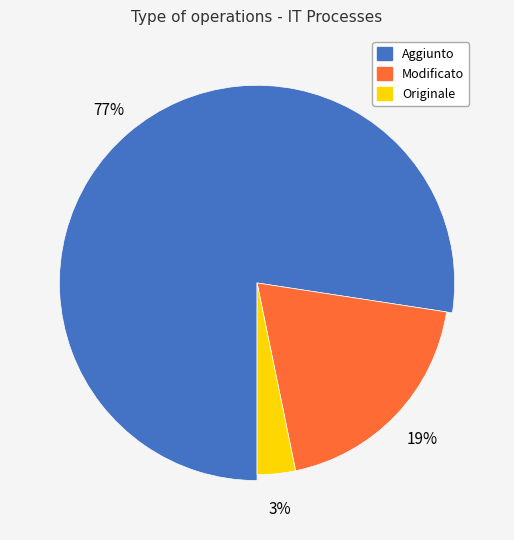

True or false: Originale accounts for 3% of the total.

True